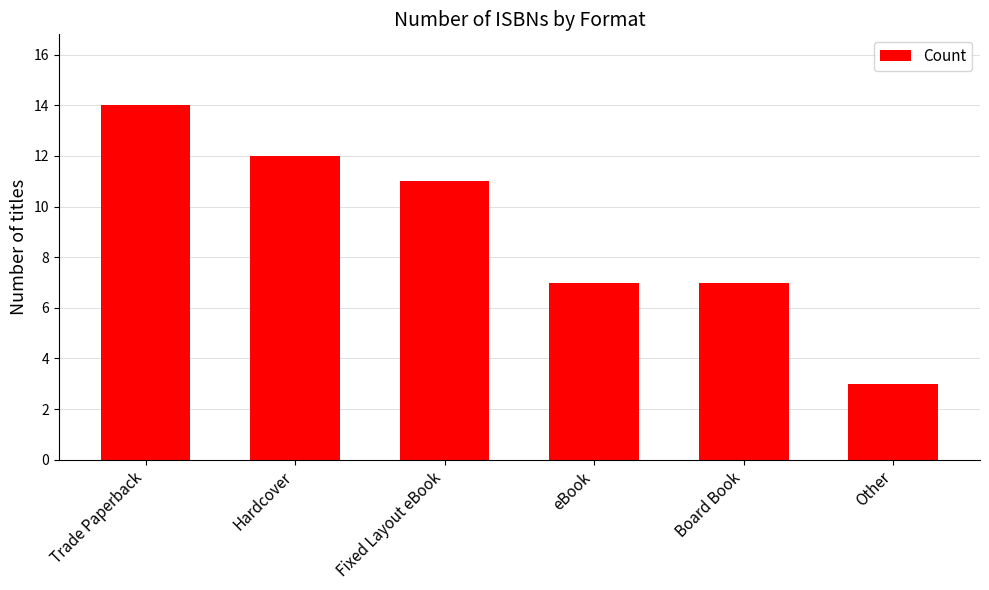

What is the greatest value displayed?

14